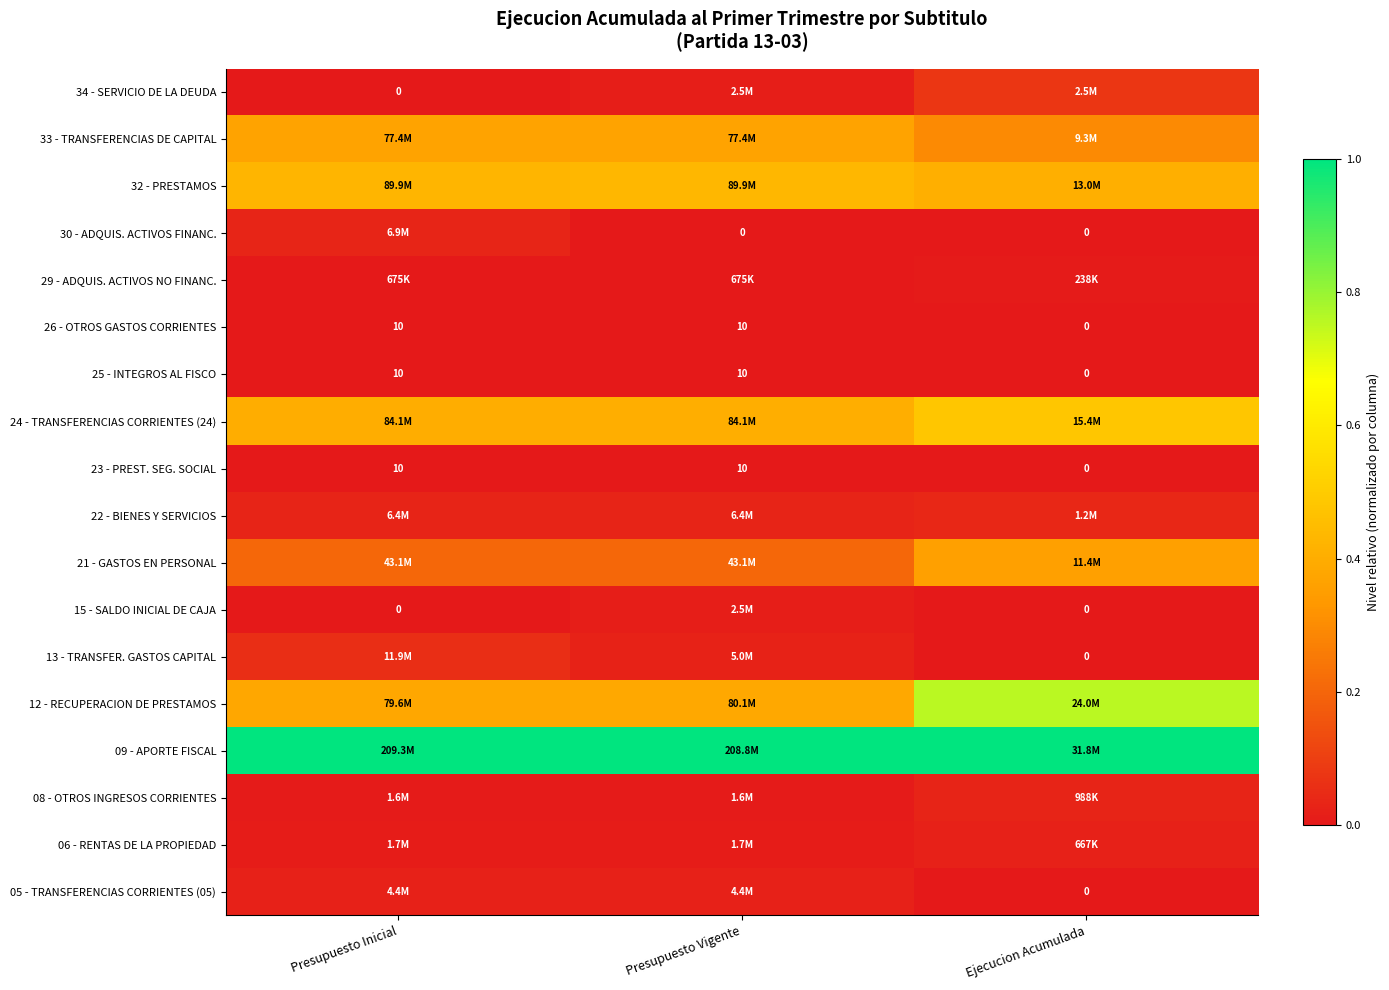

Is it true that 26 - OTROS GASTOS CORRIENTES equals 0.0 at Presupuesto Inicial?

True